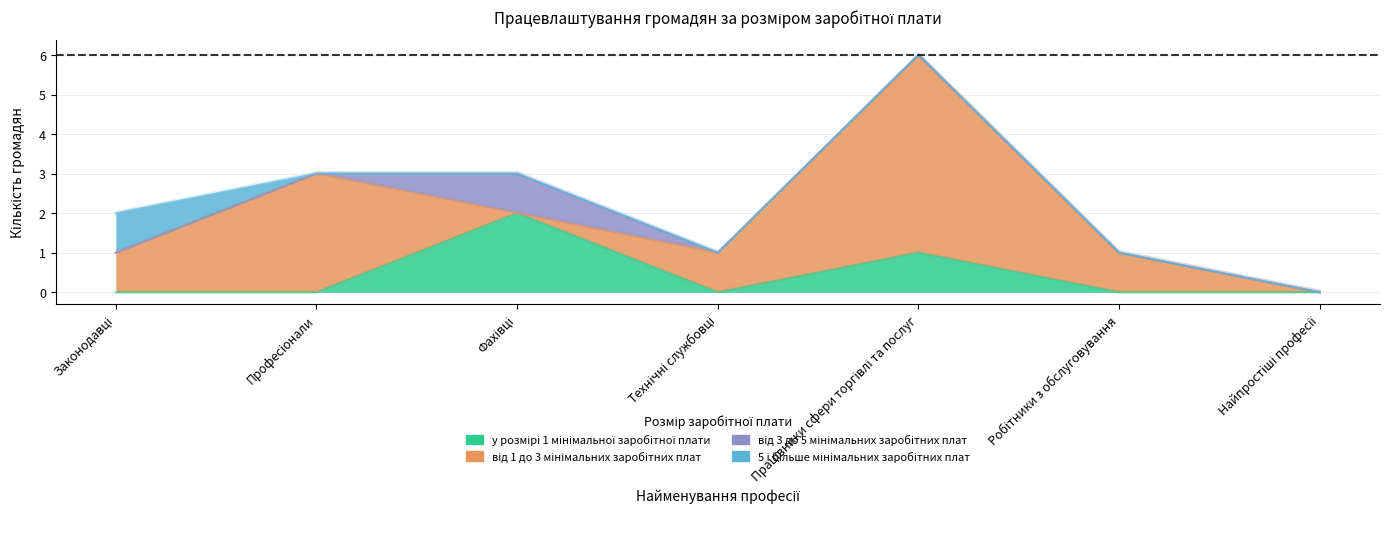

Reading left to right, list all the values displayed in this chart.

у розмірі 1 мінімальної заробітної плати: Законодавці=0	Професіонали=0	Фахівці=2	Технічні службовці=0	Працівники сфери торгівлі та послуг=1	Робітники з обслуговування=0	Найпростіші професії=0
від 1 до 3 мінімальних заробітних плат: Законодавці=1	Професіонали=3	Фахівці=0	Технічні службовці=1	Працівники сфери торгівлі та послуг=5	Робітники з обслуговування=1	Найпростіші професії=0
від 3 до 5 мінімальних заробітних плат: Законодавці=0	Професіонали=0	Фахівці=1	Технічні службовці=0	Працівники сфери торгівлі та послуг=0	Робітники з обслуговування=0	Найпростіші професії=0
5 і більше мінімальних заробітних плат: Законодавці=1	Професіонали=0	Фахівці=0	Технічні службовці=0	Працівники сфери торгівлі та послуг=0	Робітники з обслуговування=0	Найпростіші професії=0